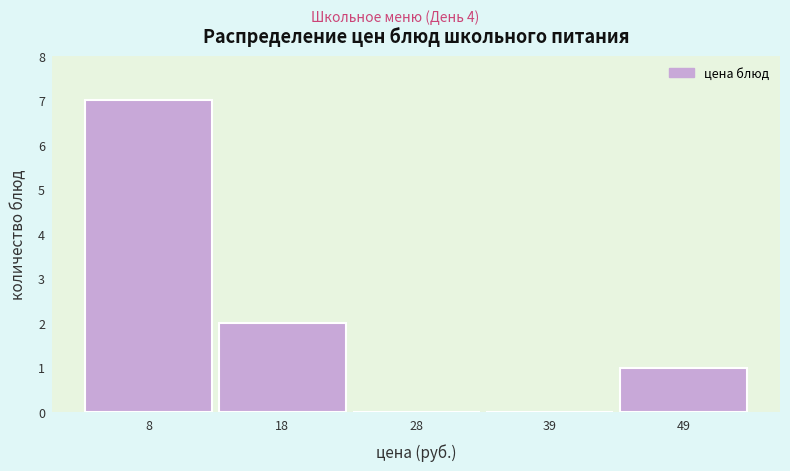

Reading left to right, list every bar in this chart as the range it spans on the x-axis followed by its height. Neither the bar edges nor the heights are printed on the chart, so give them approximately, as read against the axes.

3.0 to 13.2: 7
13.2 to 23.4: 2
23.4 to 33.6: 0
33.6 to 43.8: 0
43.8 to 54.0: 1